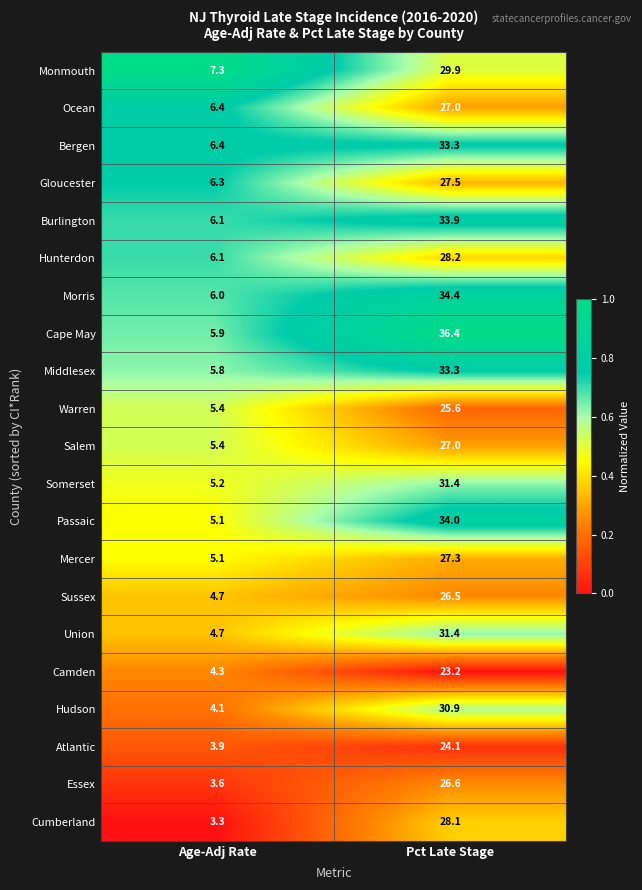

Which series has the widest spread of values?

Cape May